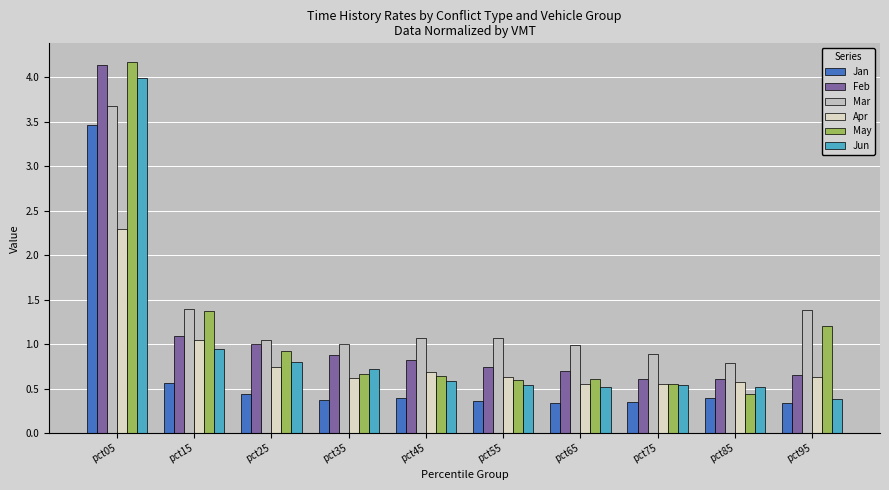

Reading left to right, transcribe all the data shown in this chart.

Jan: pct05=3.5	pct15=0.6	pct25=0.4	pct35=0.4	pct45=0.4	pct55=0.4	pct65=0.3	pct75=0.4	pct85=0.4	pct95=0.3
Feb: pct05=4.1	pct15=1.1	pct25=1.0	pct35=0.9	pct45=0.8	pct55=0.7	pct65=0.7	pct75=0.6	pct85=0.6	pct95=0.7
Mar: pct05=3.7	pct15=1.4	pct25=1.0	pct35=1.0	pct45=1.1	pct55=1.1	pct65=1.0	pct75=0.9	pct85=0.8	pct95=1.4
Apr: pct05=2.3	pct15=1.0	pct25=0.7	pct35=0.6	pct45=0.7	pct55=0.6	pct65=0.6	pct75=0.6	pct85=0.6	pct95=0.6
May: pct05=4.2	pct15=1.4	pct25=0.9	pct35=0.7	pct45=0.6	pct55=0.6	pct65=0.6	pct75=0.5	pct85=0.4	pct95=1.2
Jun: pct05=4.0	pct15=0.9	pct25=0.8	pct35=0.7	pct45=0.6	pct55=0.5	pct65=0.5	pct75=0.5	pct85=0.5	pct95=0.4